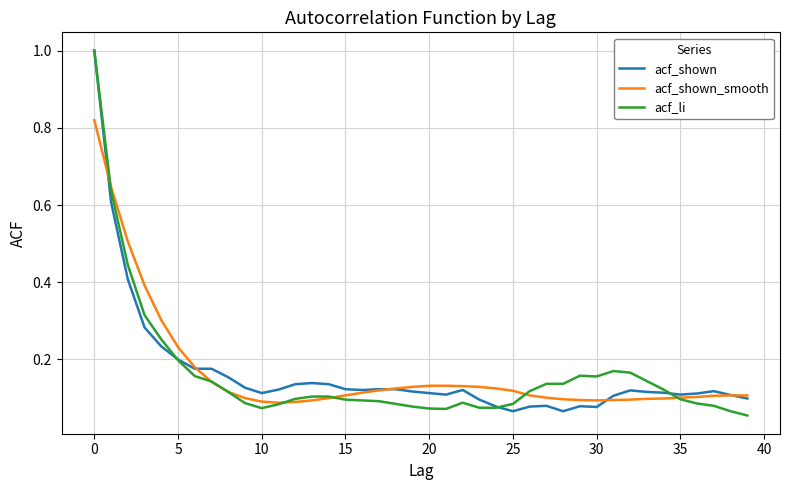

What is the greatest value displayed?

1.0